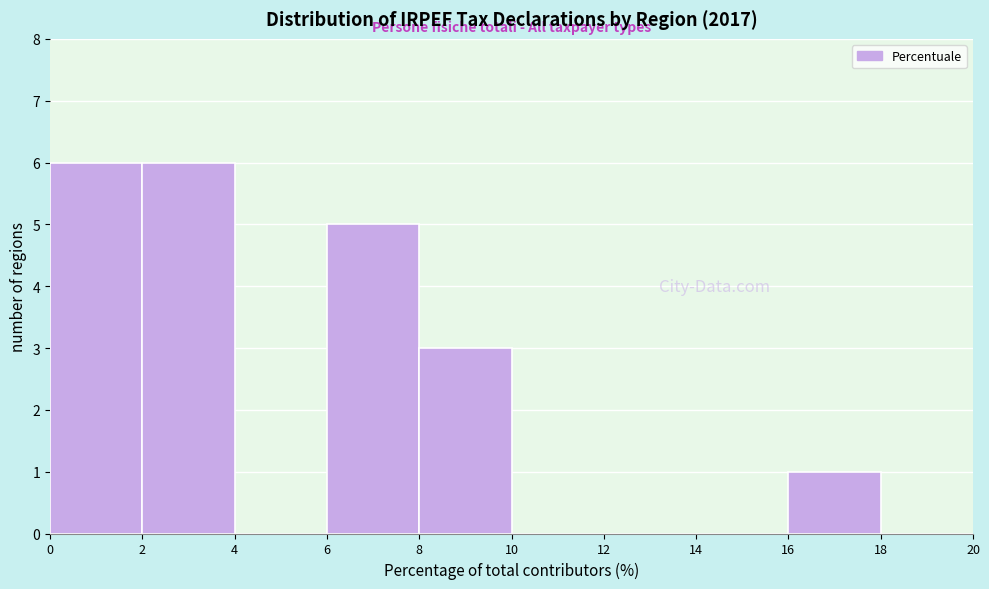

Reading left to right, transcribe this chart: for each bar, give the range it covers on the x-axis and its height. The values are not printed on the chart, so give them approximately, as read against the axis.

0 to 2: 6
2 to 4: 6
4 to 6: 0
6 to 8: 5
8 to 10: 3
10 to 12: 0
12 to 14: 0
14 to 16: 0
16 to 18: 1
18 to 20: 0